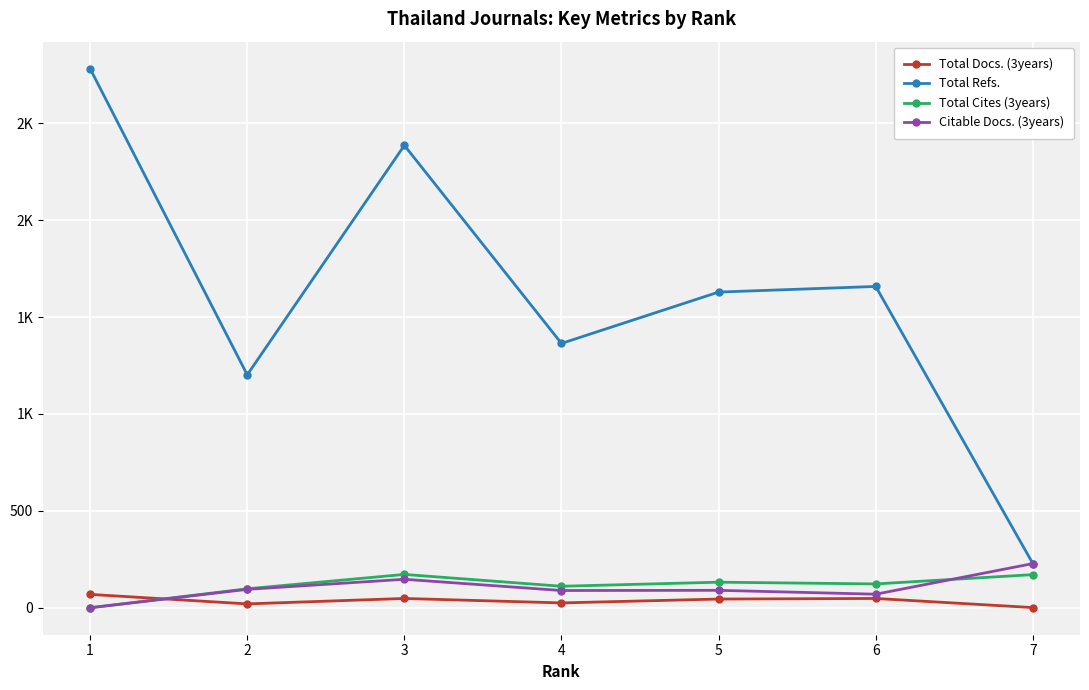

What are all the series names shown in the legend?

Total Docs. (3years), Total Refs., Total Cites (3years), Citable Docs. (3years)